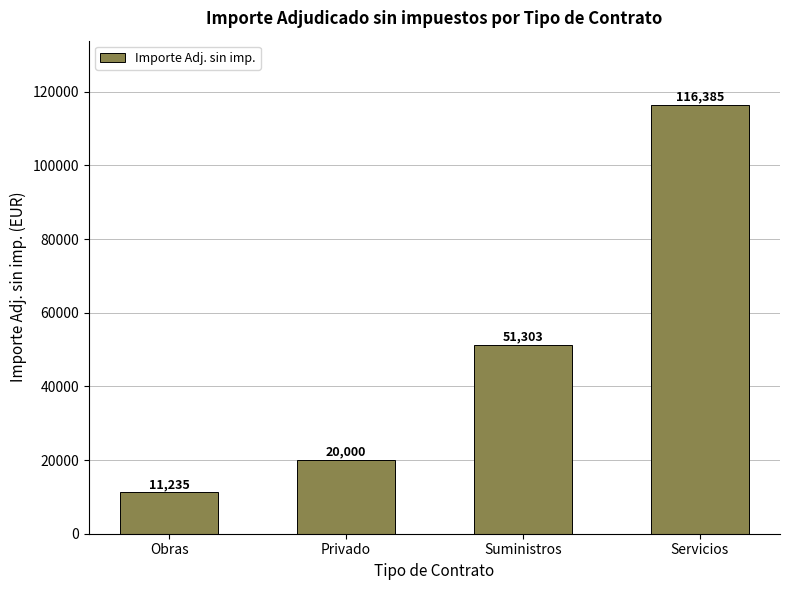

Count the number of values greater than 51302.

2